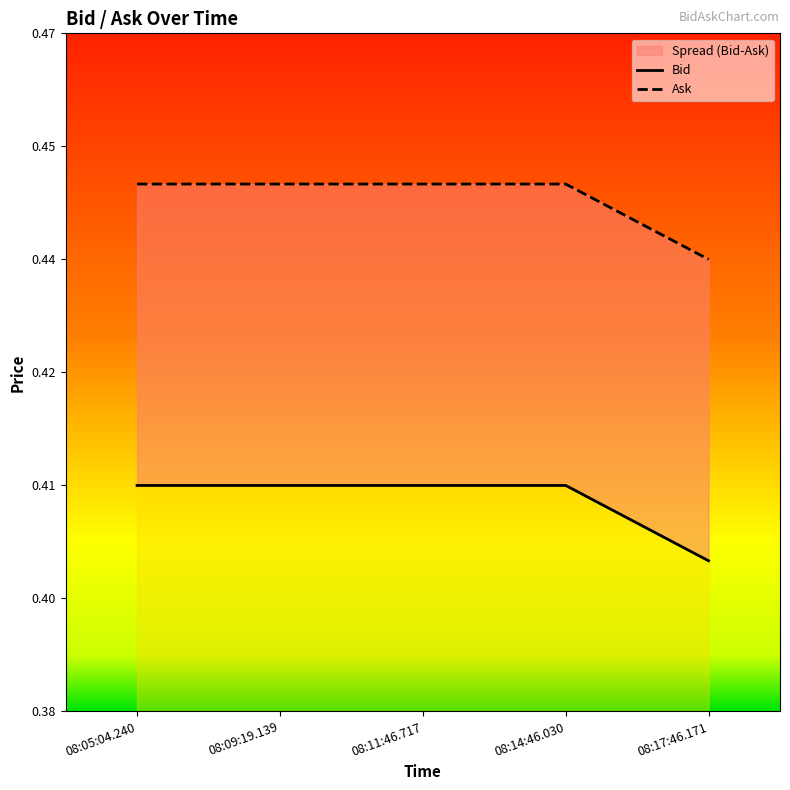

What position from the right is 08:17:46.171?

1